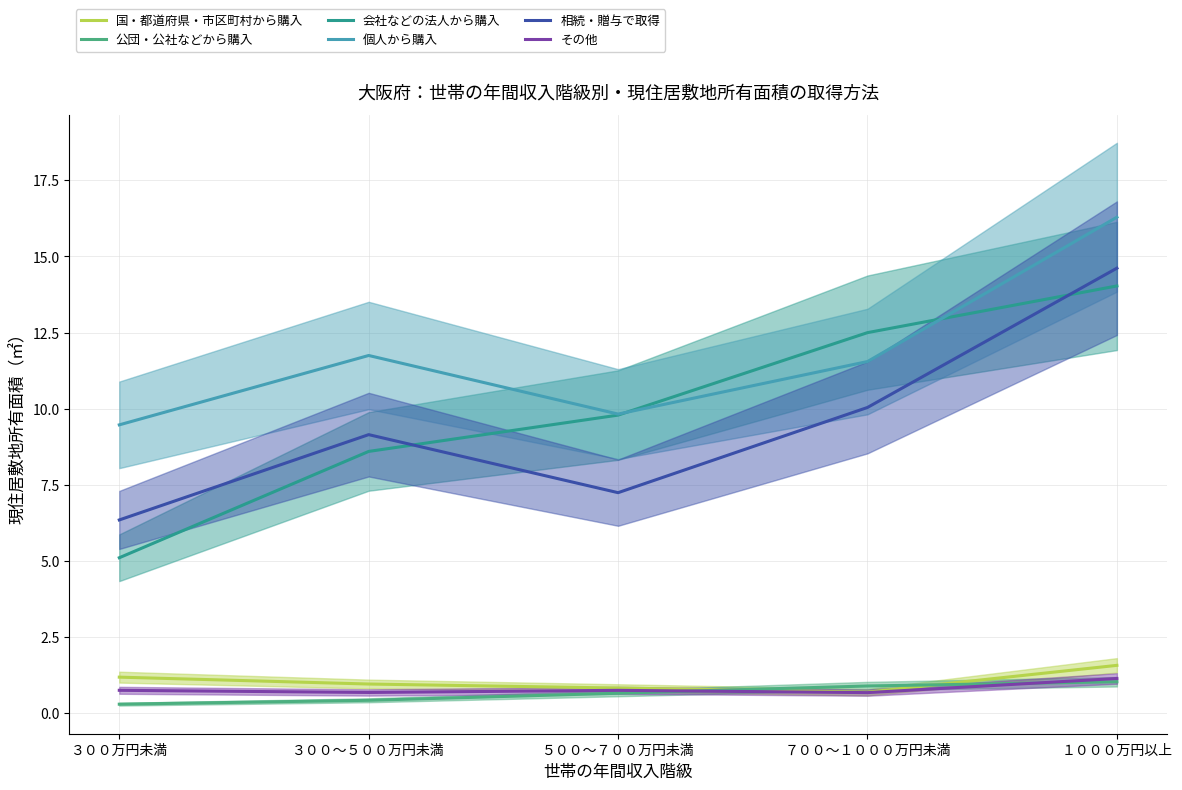

Reading right to left, extract all data points from this chart.

国・都道府県・市区町村から購入: １０００万円以上=1.6	７００～１０００万円未満=0.7	５００～７００万円未満=0.8	３００～５００万円未満=1.0	３００万円未満=1.2
公団・公社などから購入: １０００万円以上=1.0	７００～１０００万円未満=0.9	５００～７００万円未満=0.7	３００～５００万円未満=0.4	３００万円未満=0.3
会社などの法人から購入: １０００万円以上=14.0	７００～１０００万円未満=12.5	５００～７００万円未満=9.8	３００～５００万円未満=8.6	３００万円未満=5.1
個人から購入: １０００万円以上=16.3	７００～１０００万円未満=11.6	５００～７００万円未満=9.8	３００～５００万円未満=11.7	３００万円未満=9.5
相続・贈与で取得: １０００万円以上=14.6	７００～１０００万円未満=10.0	５００～７００万円未満=7.2	３００～５００万円未満=9.2	３００万円未満=6.4
その他: １０００万円以上=1.1	７００～１０００万円未満=0.7	５００～７００万円未満=0.8	３００～５００万円未満=0.7	３００万円未満=0.8